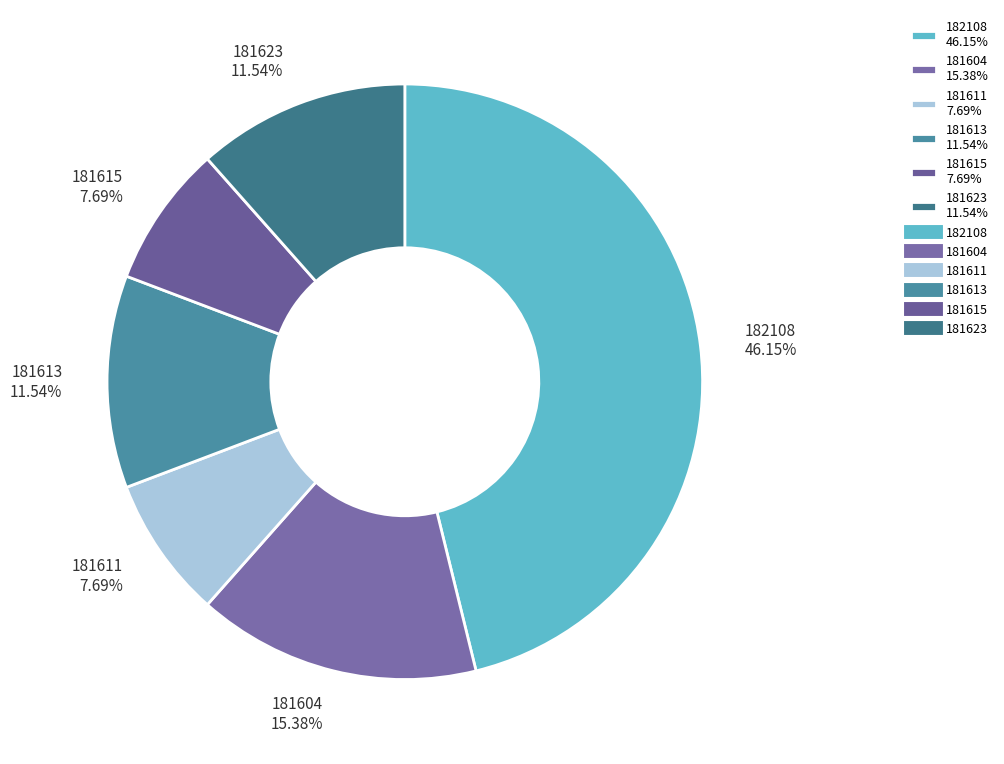

What percentage is NOT represented by 181604?

84.6%